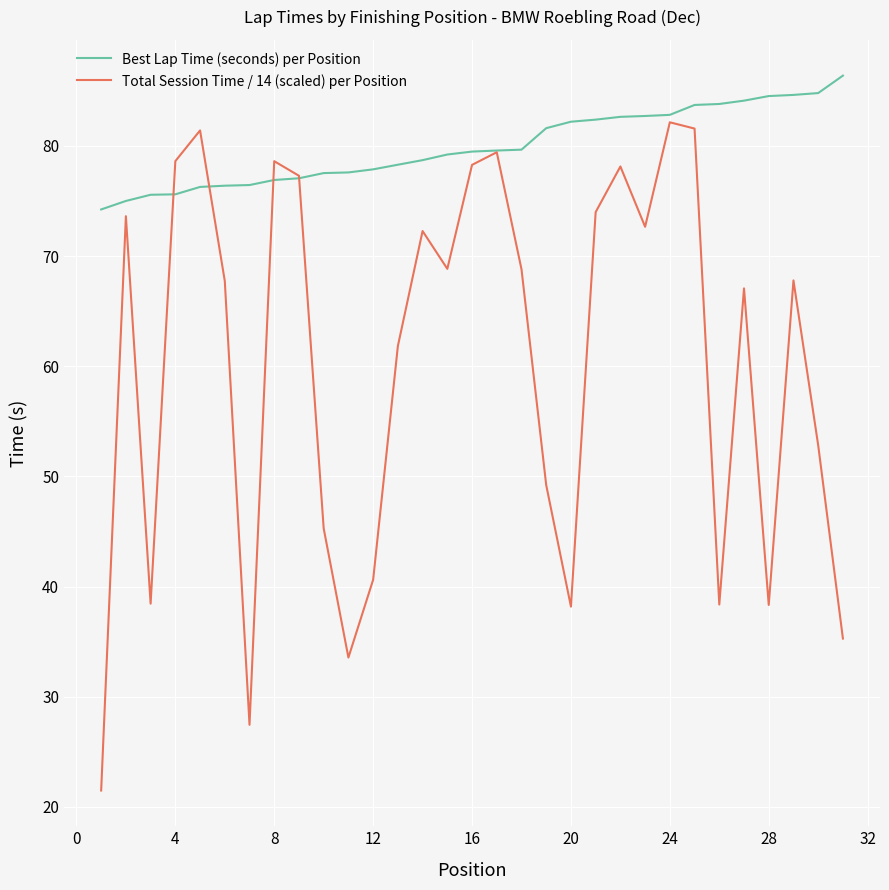

Which series has the largest total across all categories?

Best Lap Time (seconds) per Position